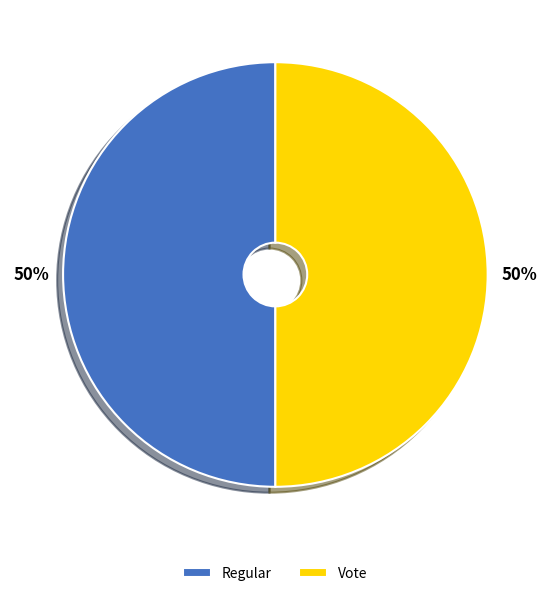

How many segments does this pie chart have?

2